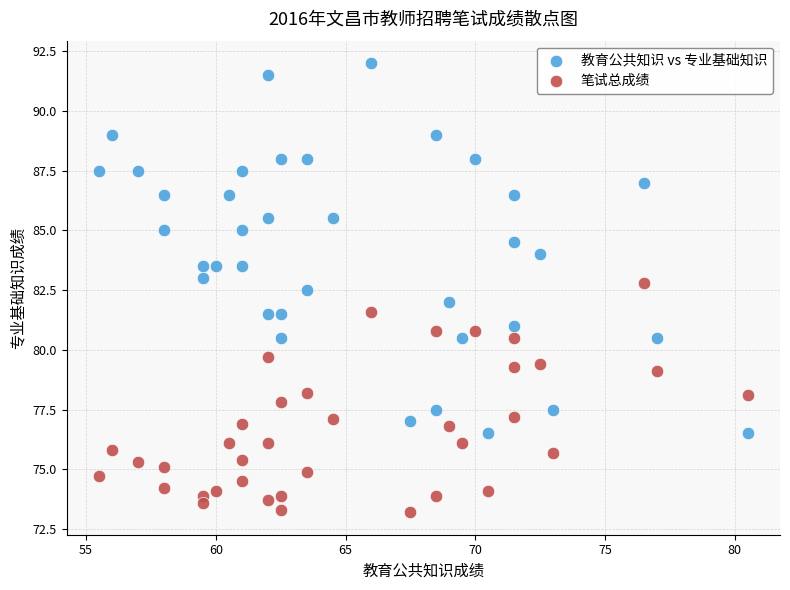

What are all the series names shown in the legend?

教育公共知识 vs 专业基础知识, 笔试总成绩